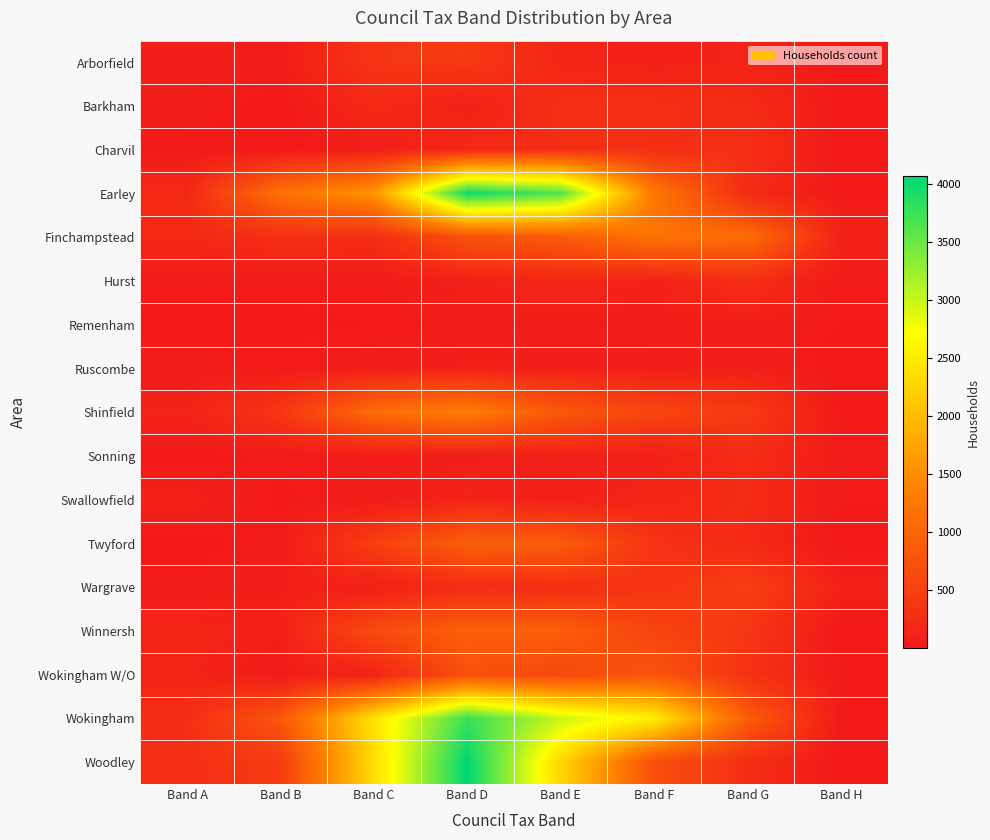

Between Band C and Band E, which series saw the biggest shift?

Earley